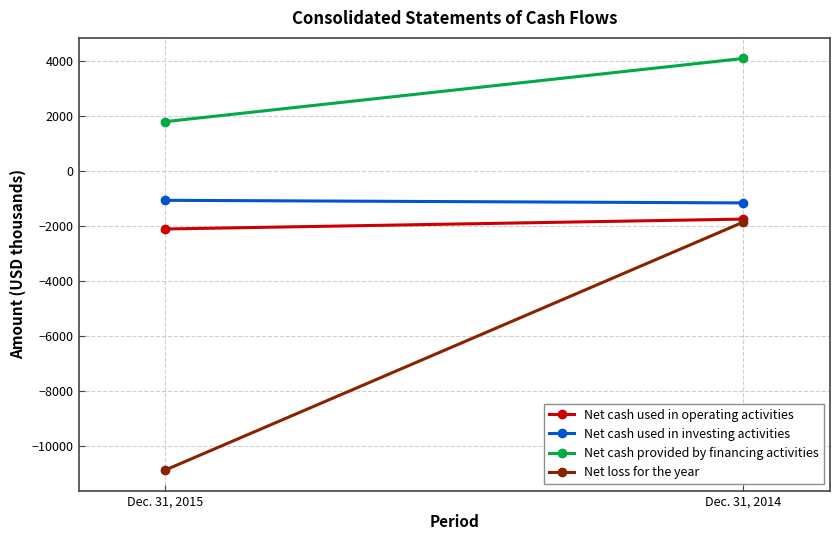

What is the value of the Net cash provided by financing activities point at the 2nd from the left?

4083